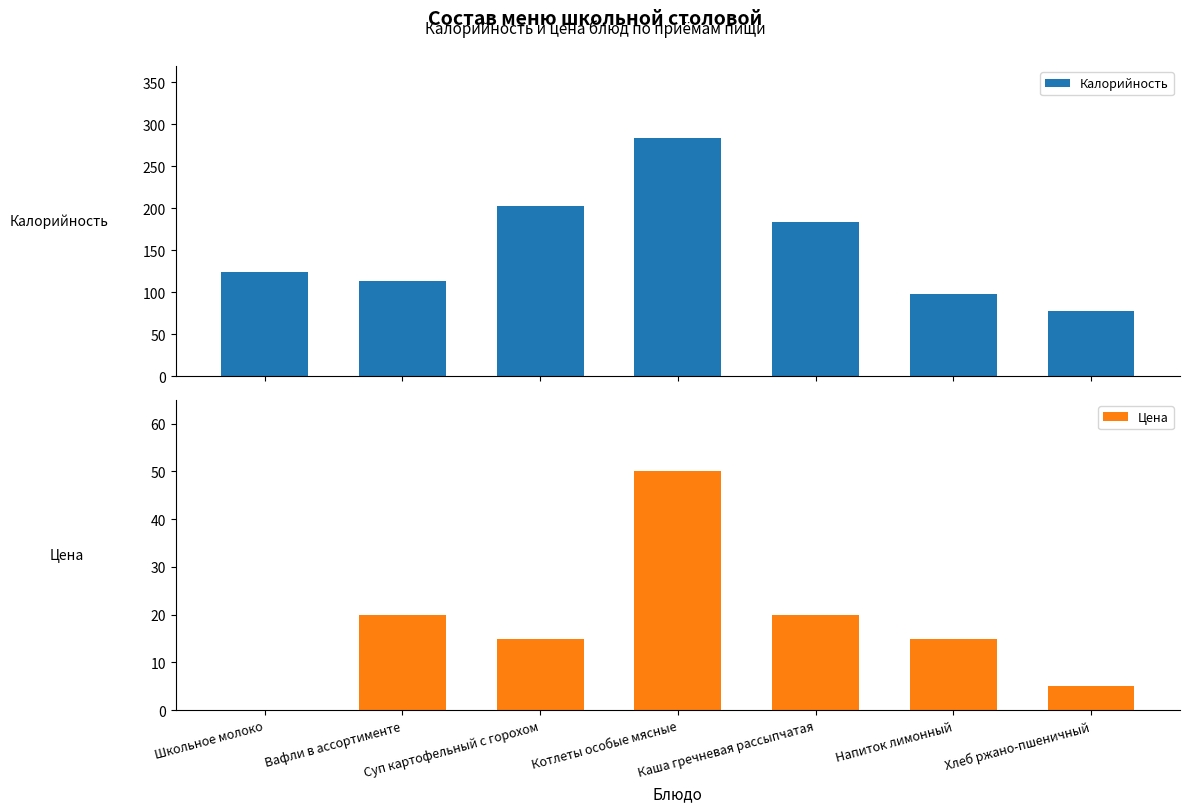

Which series has the largest range (max minus min)?

Калорийность